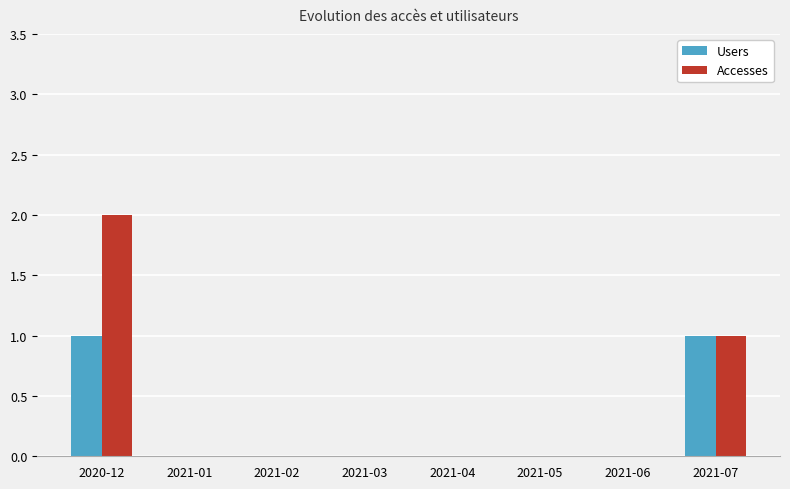

Is it true that Accesses equals 0 at 2021-01?

True